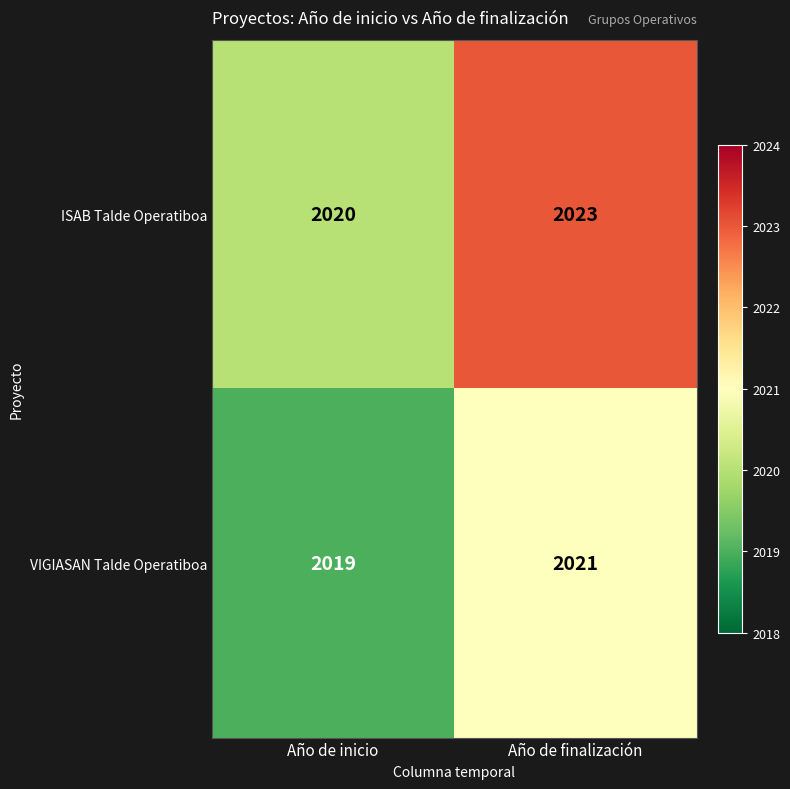

What is the maximum value shown in the chart?

2023